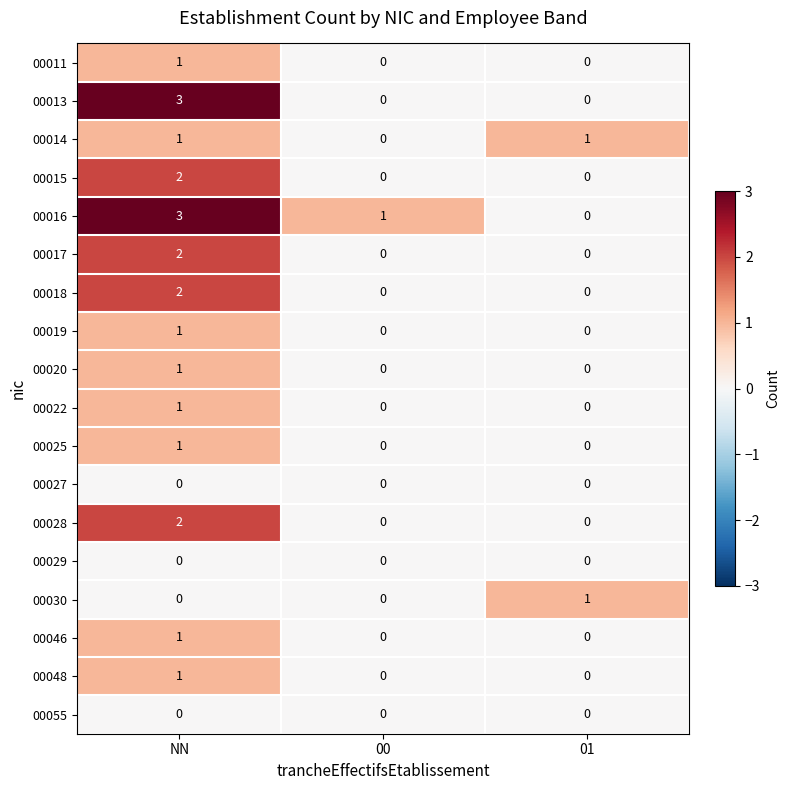

Is the value of 00028 at NN greater than the value of 00046 at 00?

Yes